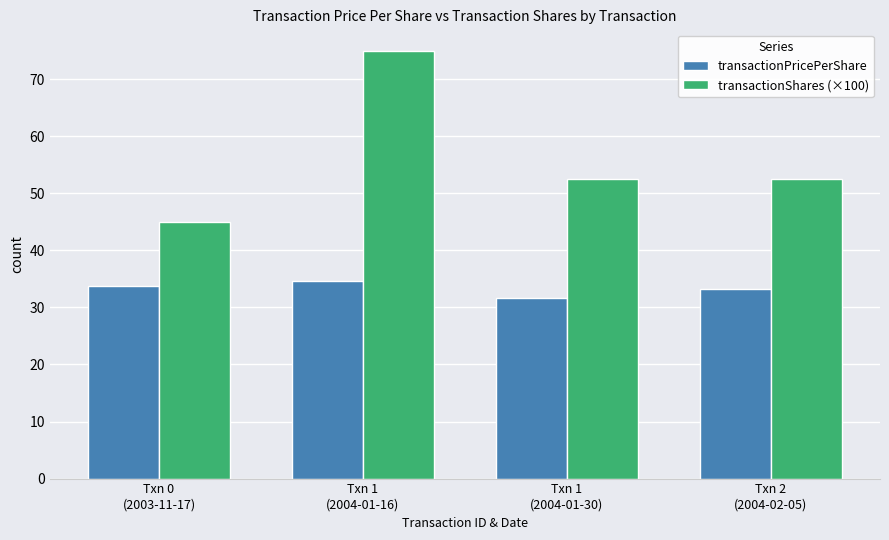

What is the sum of all transactionPricePerShare values?

133.1